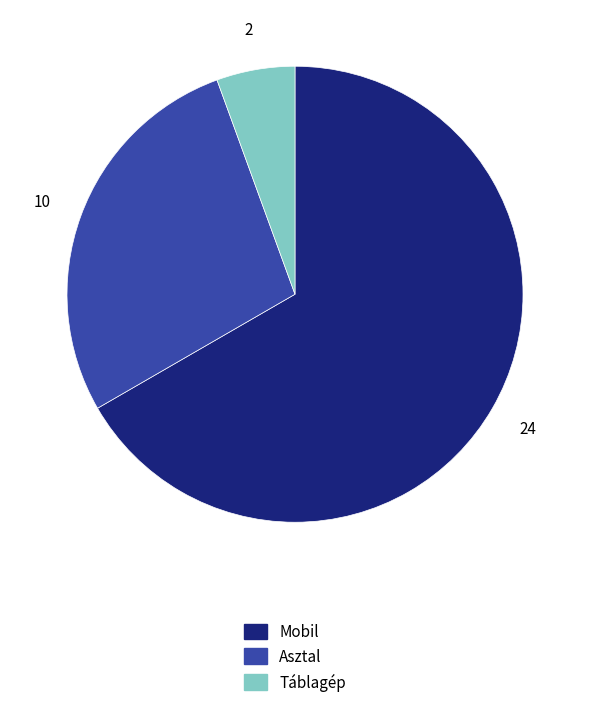

Between Asztal and Mobil, which is larger?

Mobil